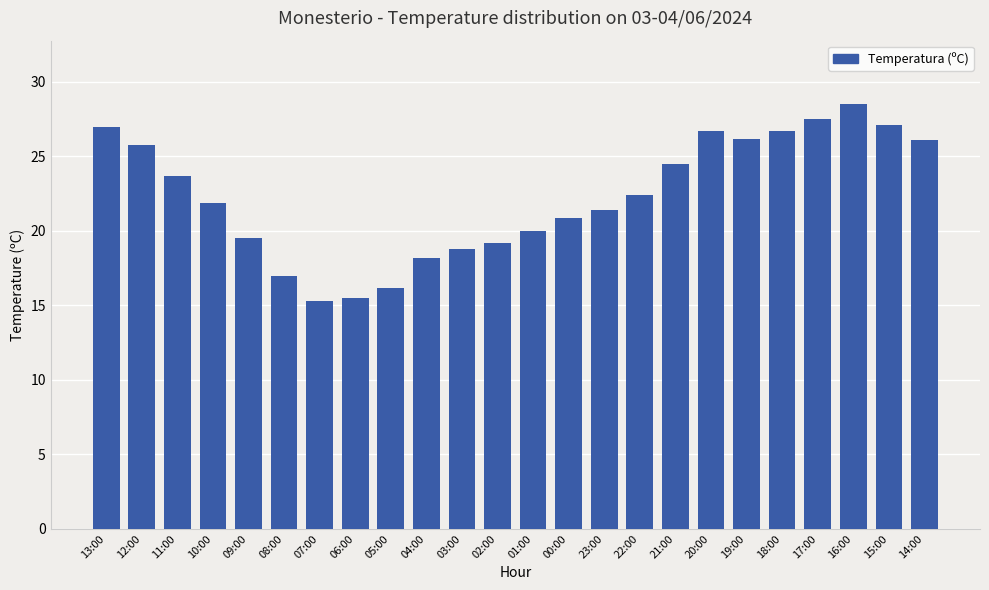

True or false: the data shows 25.3 at 07:00.

False